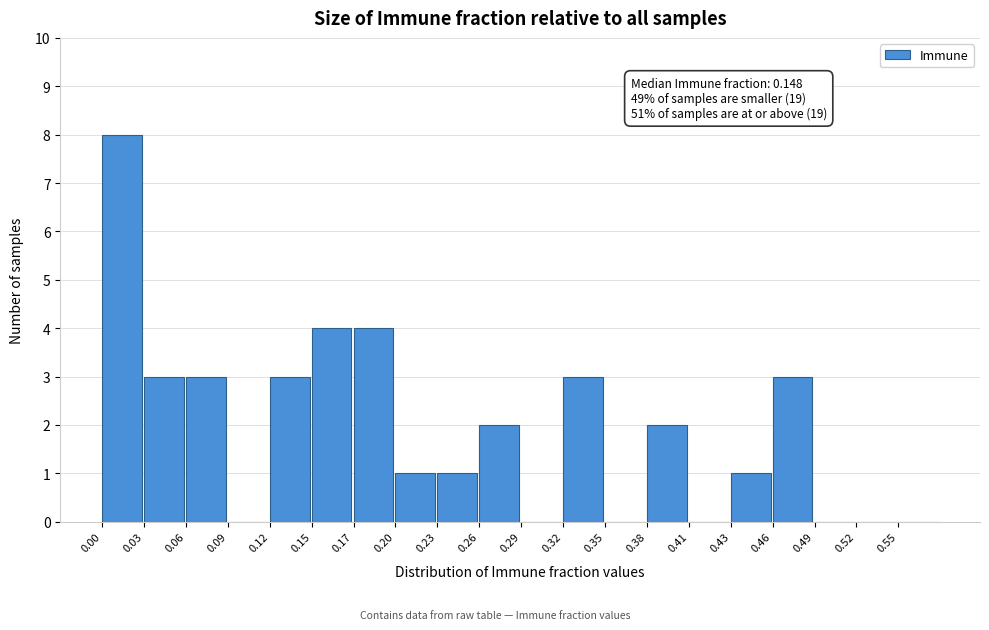

Over which range of the x-axis is the bar tallest?

0.000 to 0.029